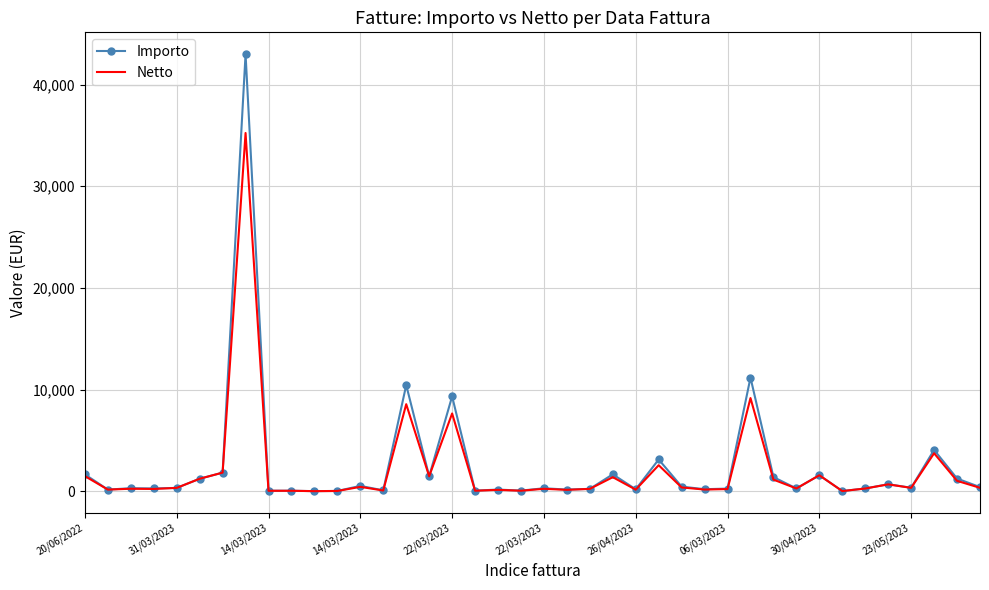

Count the number of categories in the chart.

40